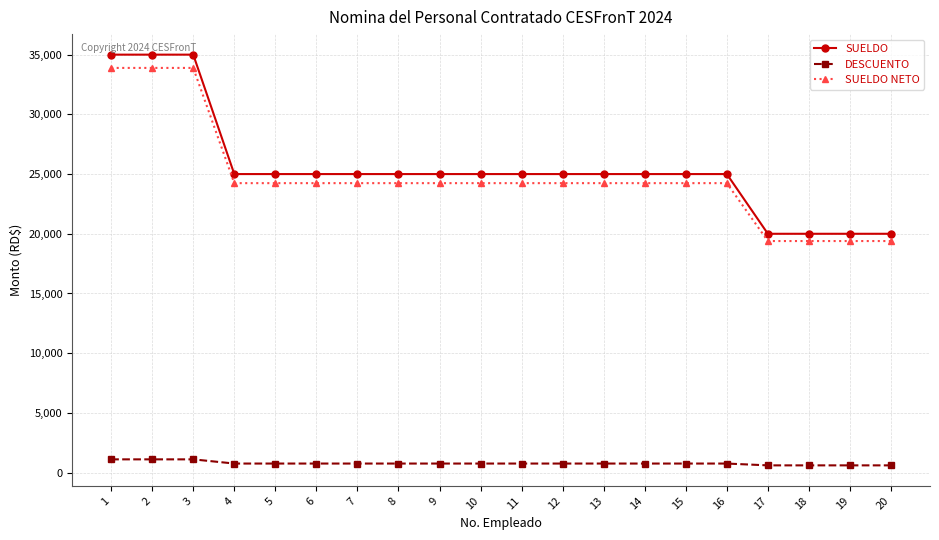

What is the minimum value for SUELDO NETO?

19392.0